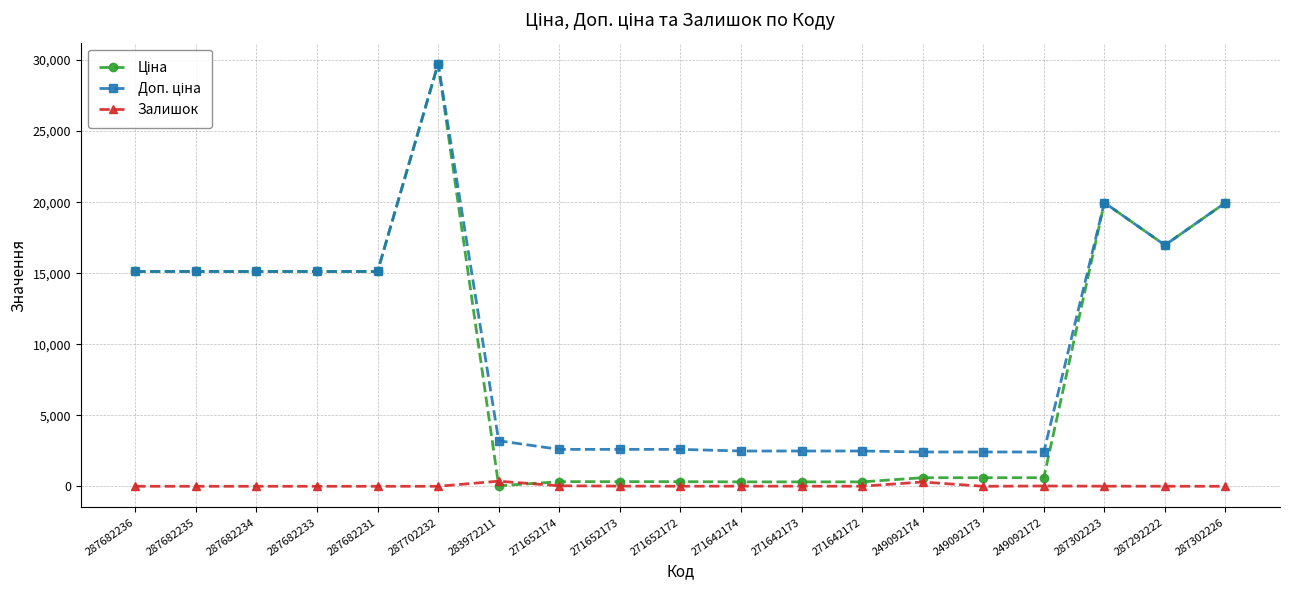

What is the spread (max minus min) of values at 287682234?

15120.0